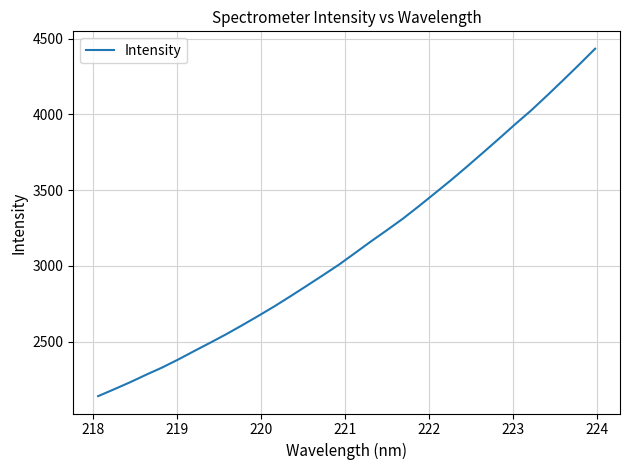

True or false: there are more than 0 points higher than both neighbors.

False